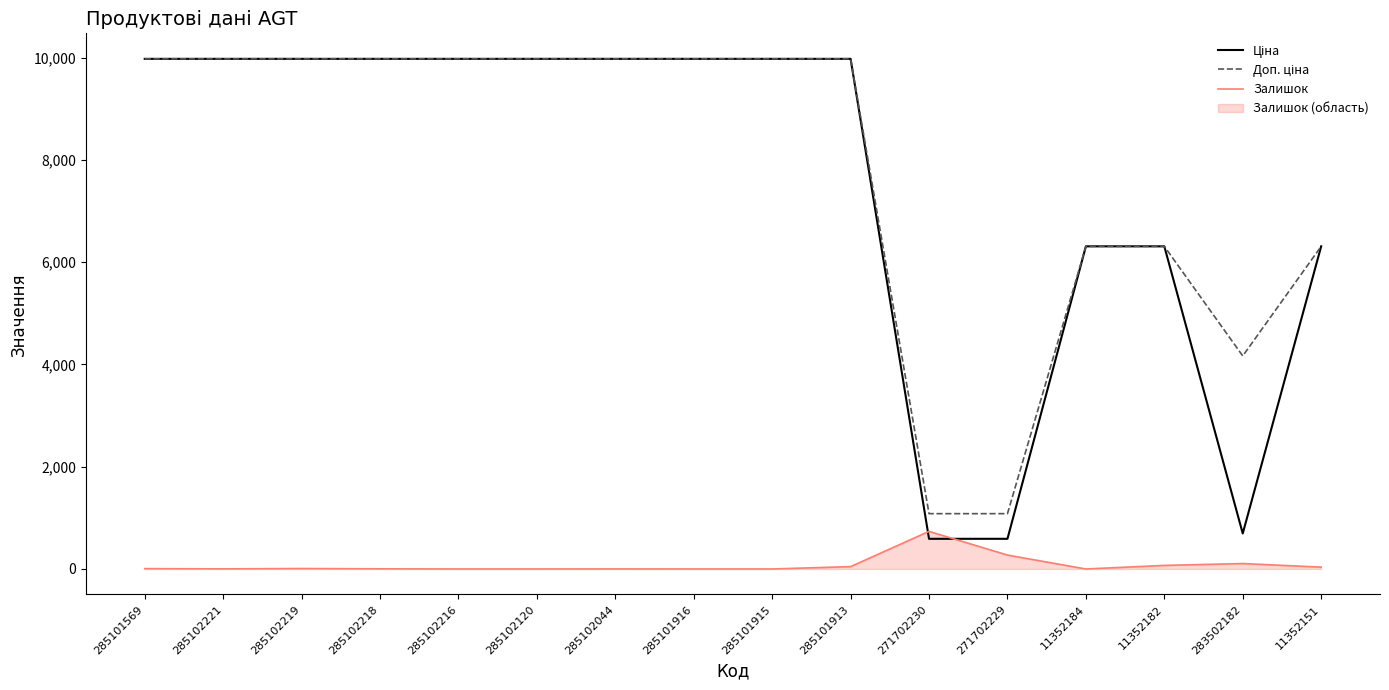

Where is Ціна nearest to the value 5282?

11352184